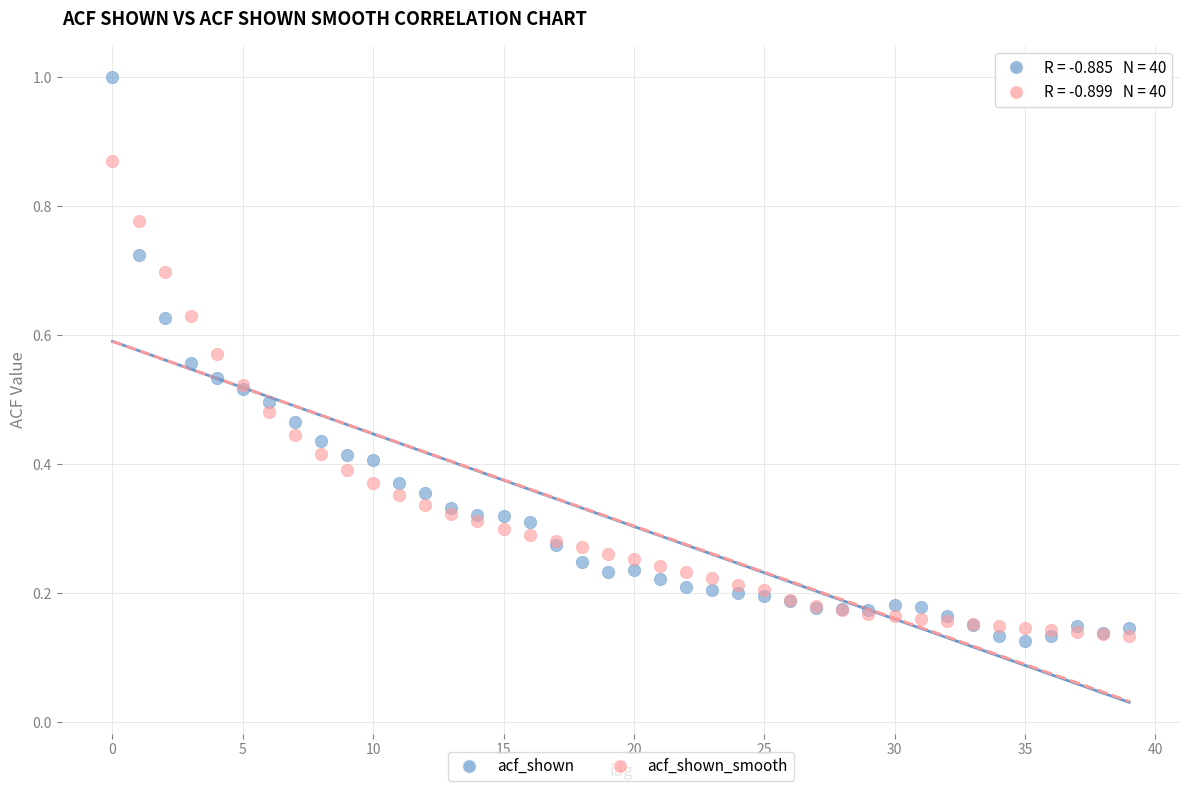

Which series has the widest spread of Y values?

acf_shown